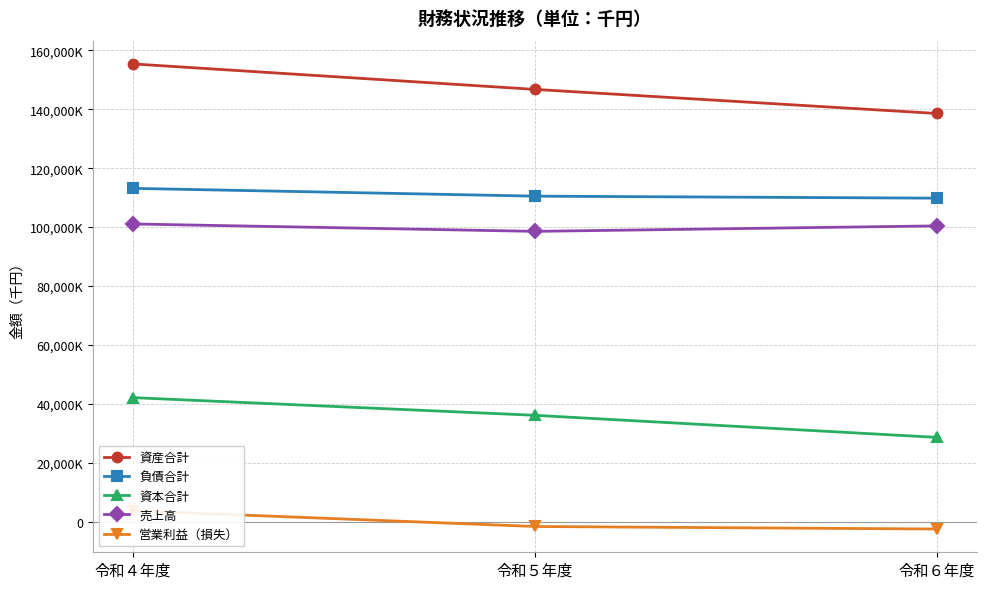

What is the approximate value of 売上高 at 令和６年度?

100421693